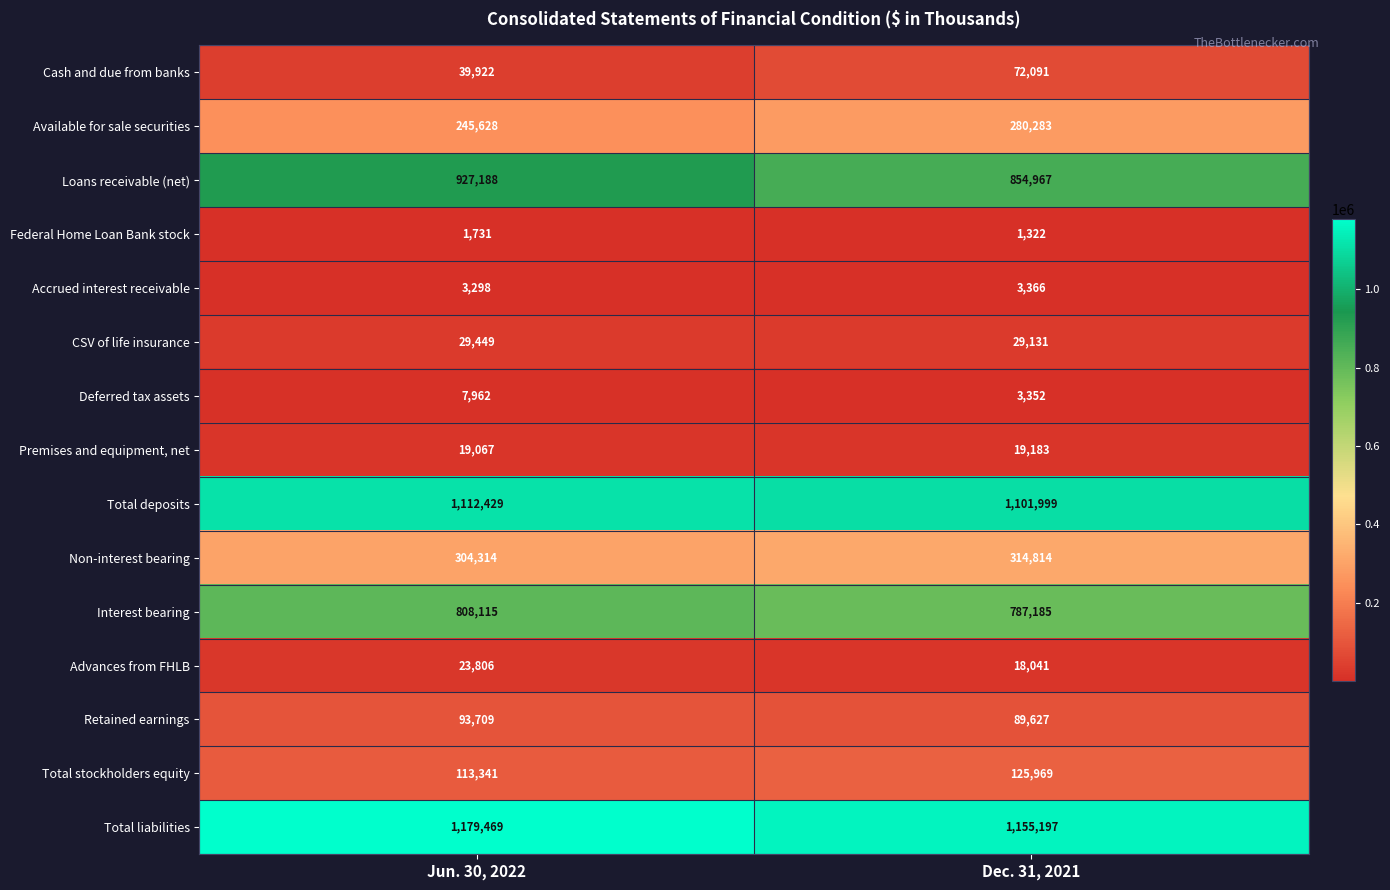

Between Jun. 30, 2022 and Dec. 31, 2021, which series saw the biggest shift?

Loans receivable (net)